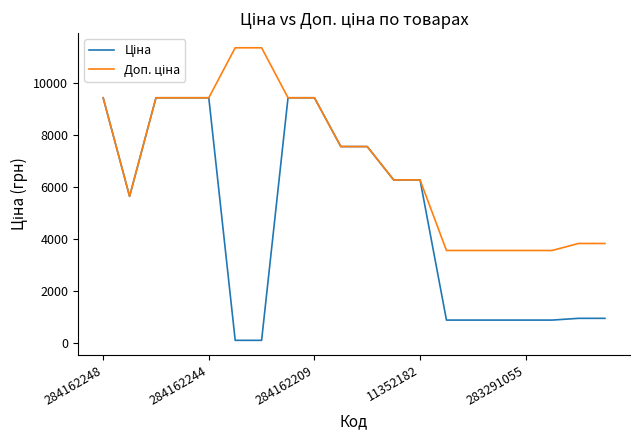

Is this an area chart (filled region under the line)?

No